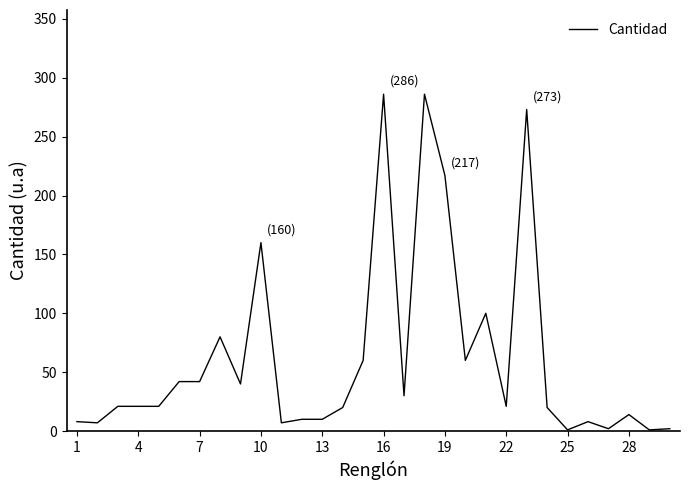

What is the greatest value displayed?

286